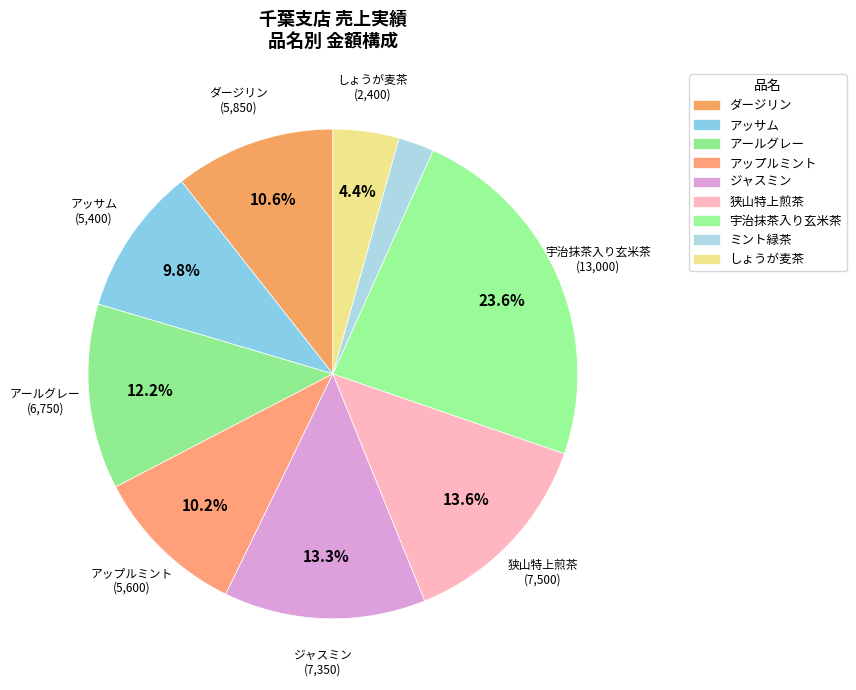

Which slice is the smallest?

ミント緑茶